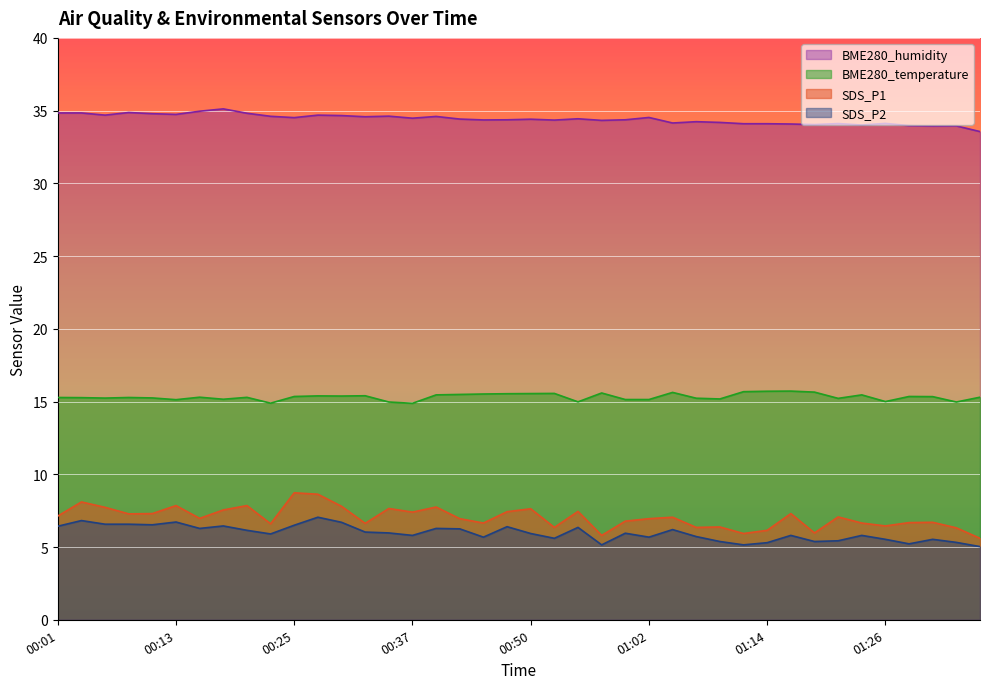

True or false: BME280_humidity and BME280_temperature intersect in this chart.

False